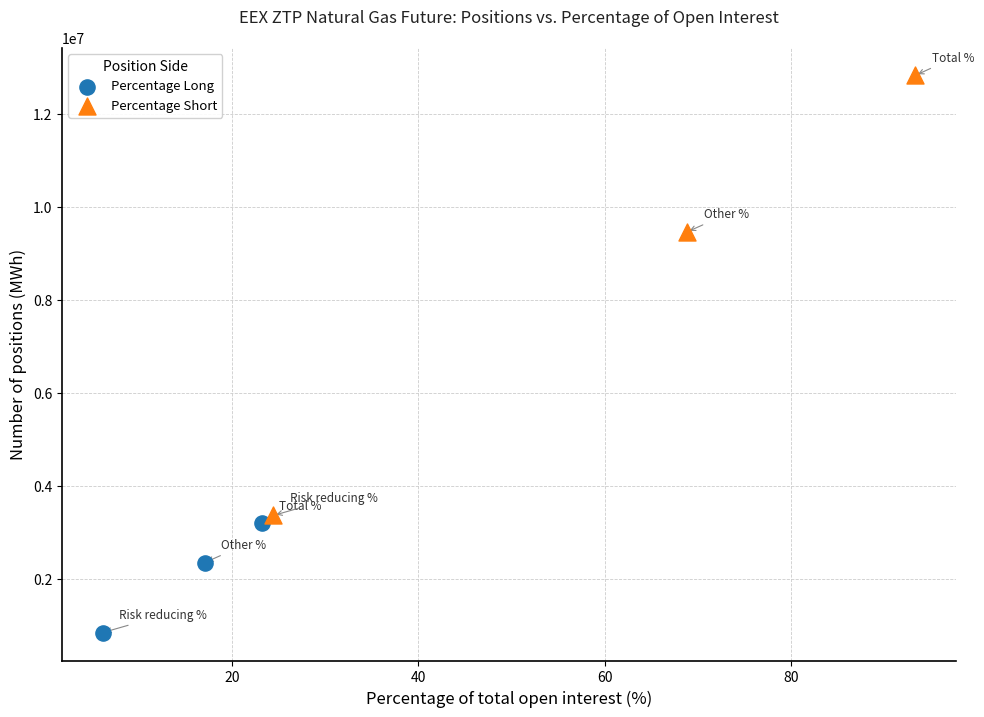

What are all the series names shown in the legend?

Percentage Long, Percentage Short